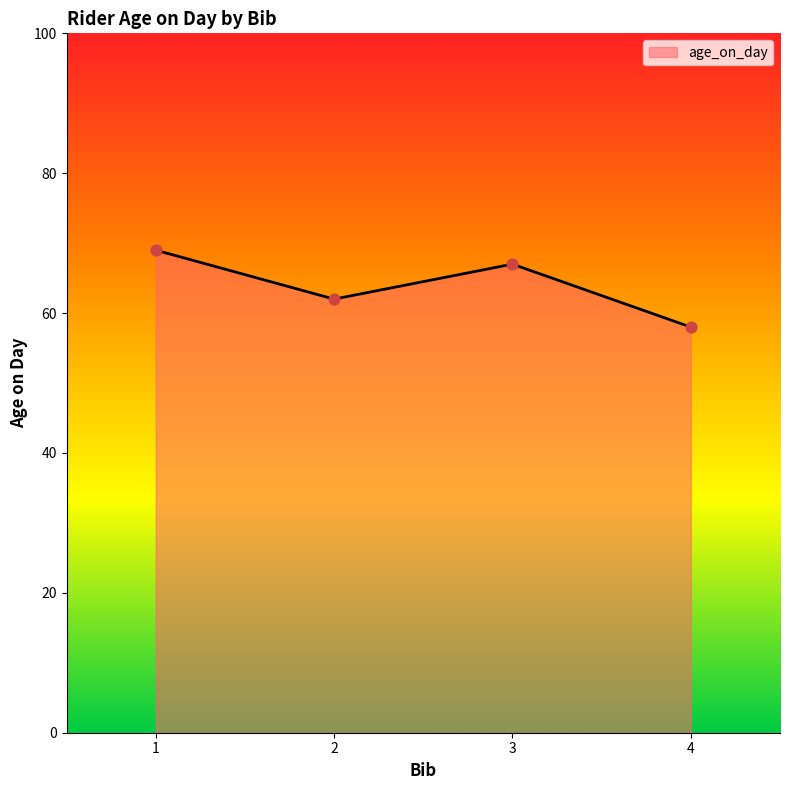

What is the change in value from 3 to 4?

-9